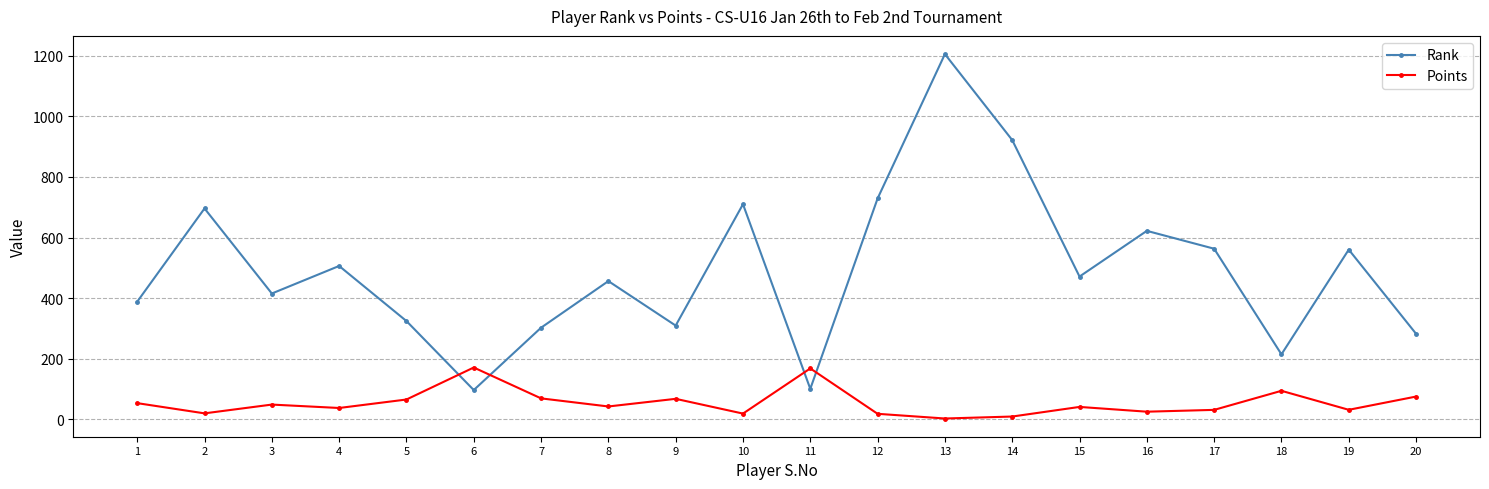

Does the chart display data point markers on the line(s)?

Yes